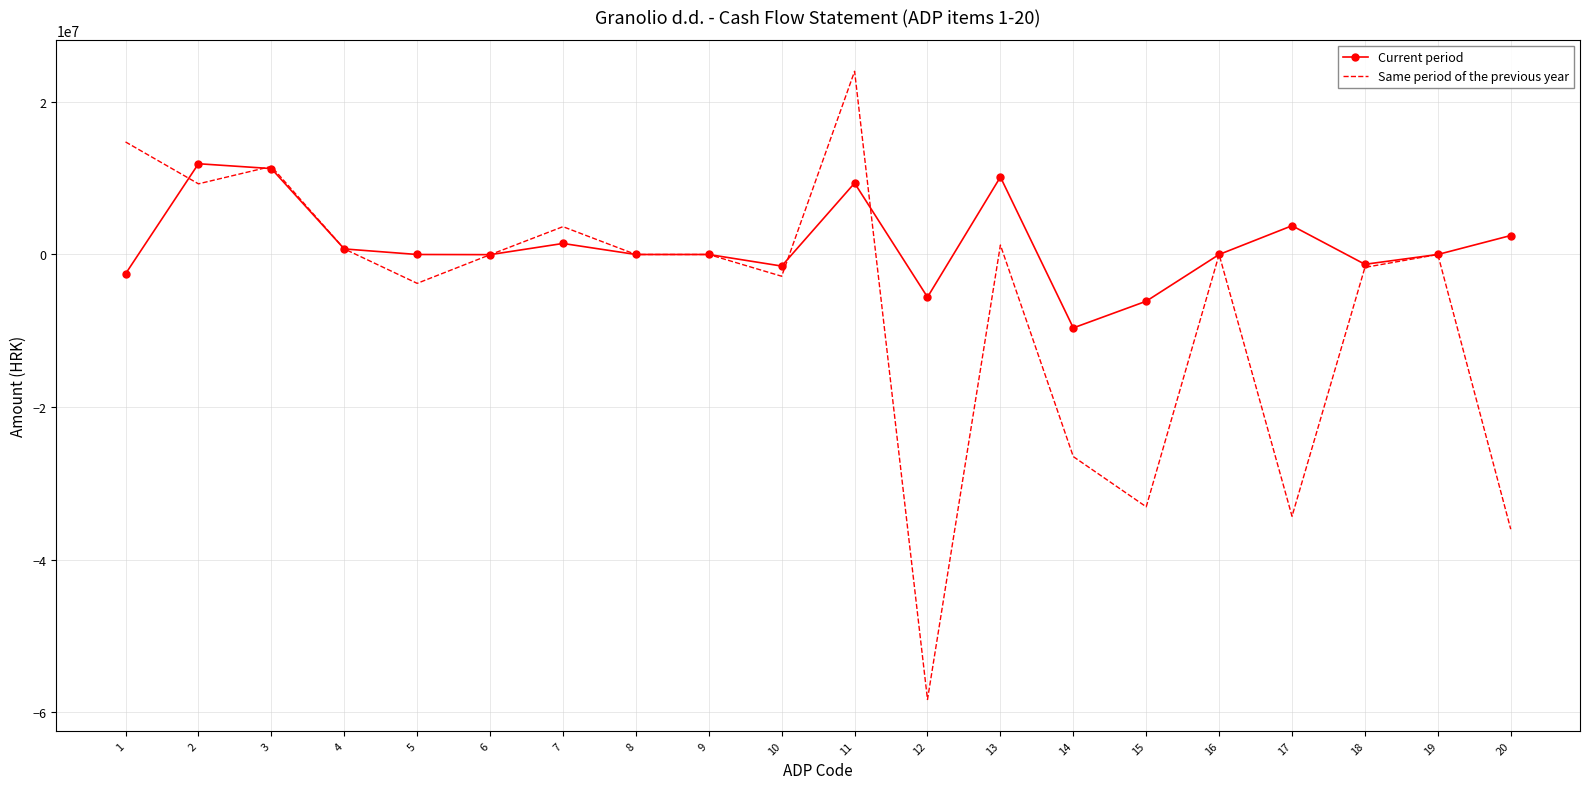

Which label corresponds to the largest value in the chart?

11